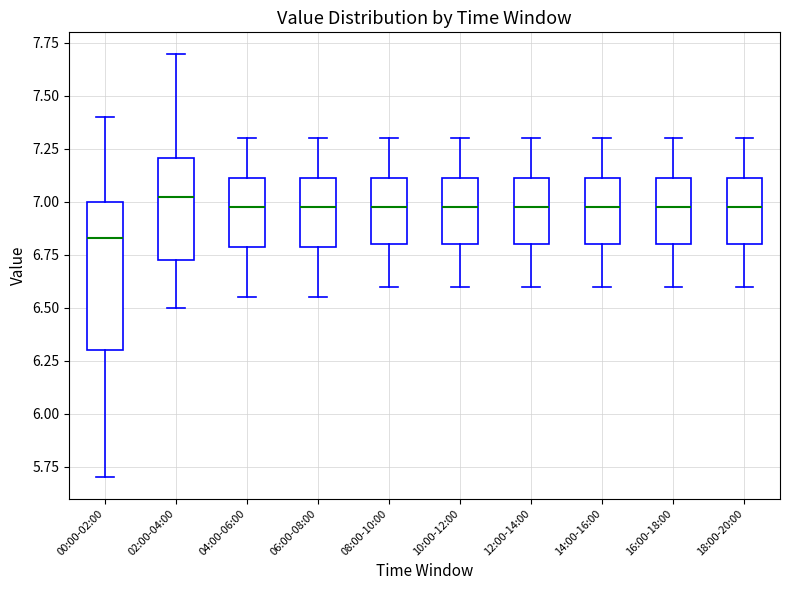

Comparing the boxes themselves (not the whiskers), which one is the tallest?

00:00-02:00